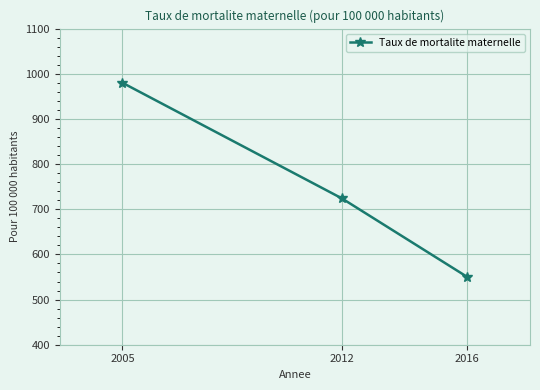

True or false: the data shows 1163 at 2012.

False